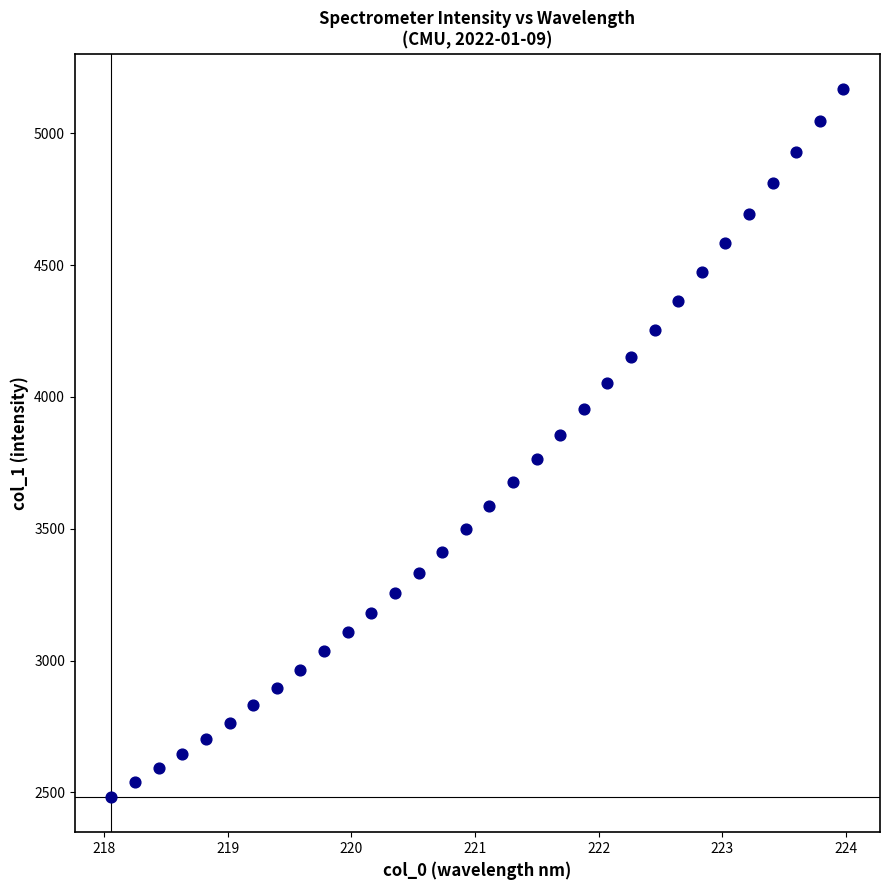

What is the range of Y values (max minus min)?

2685.0